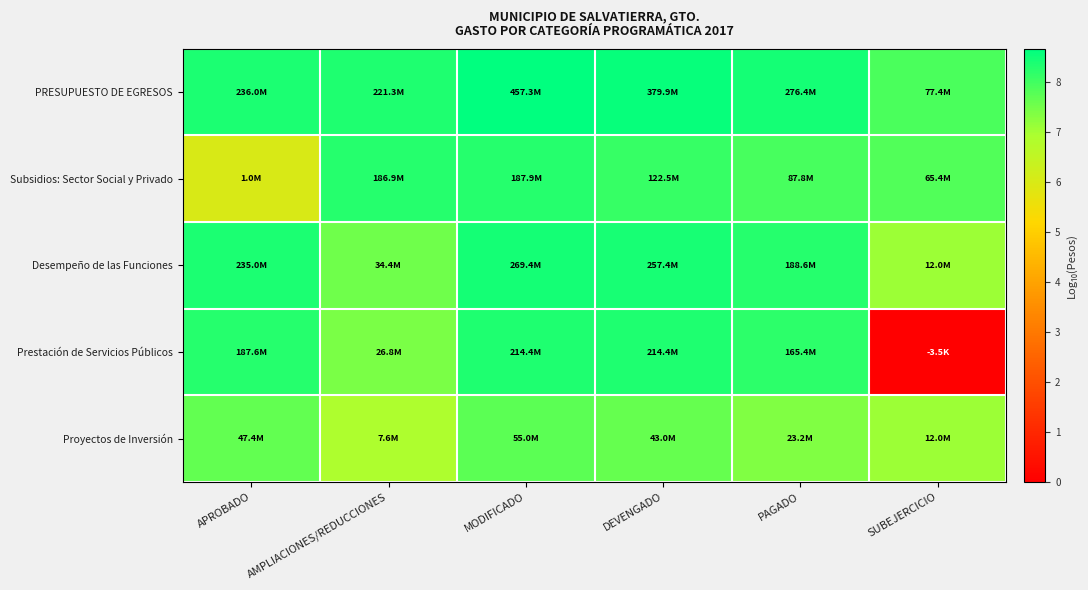

At how many categories does at least one series exceed 2?

6